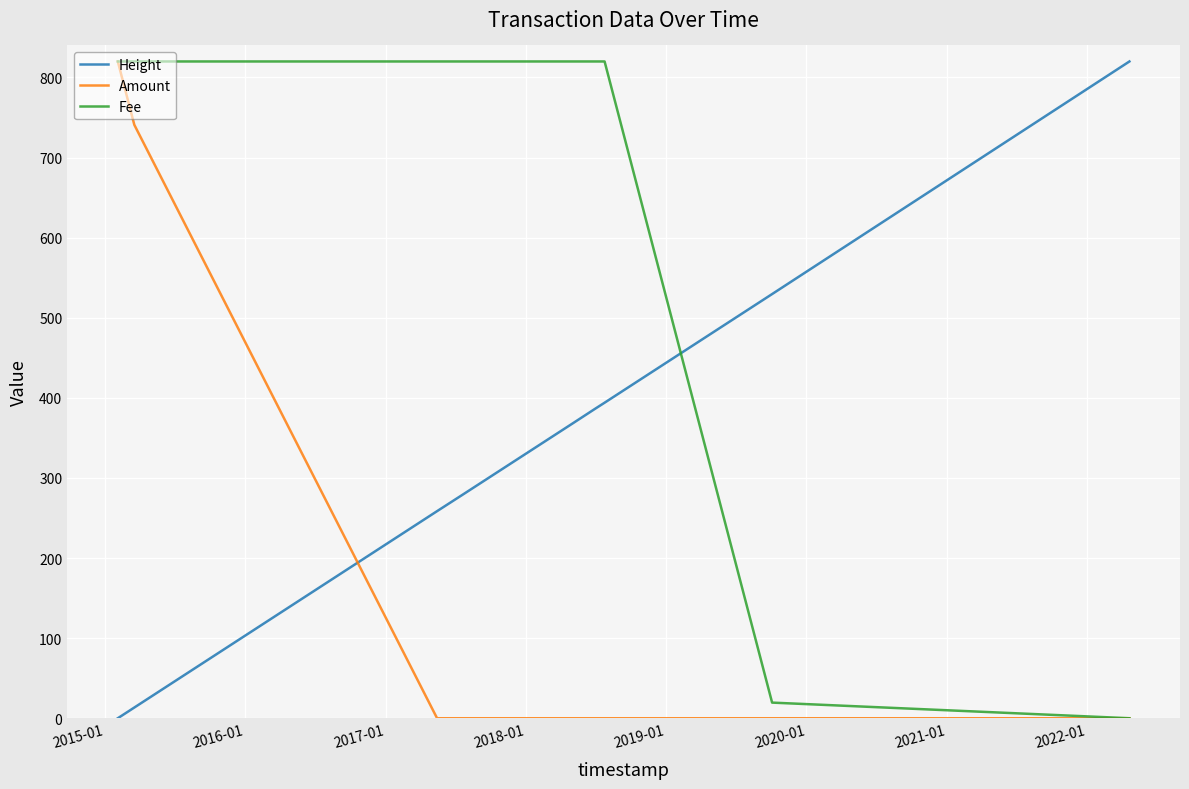

Rank the series by their average value, from lowest to highest.

Amount, Height, Fee